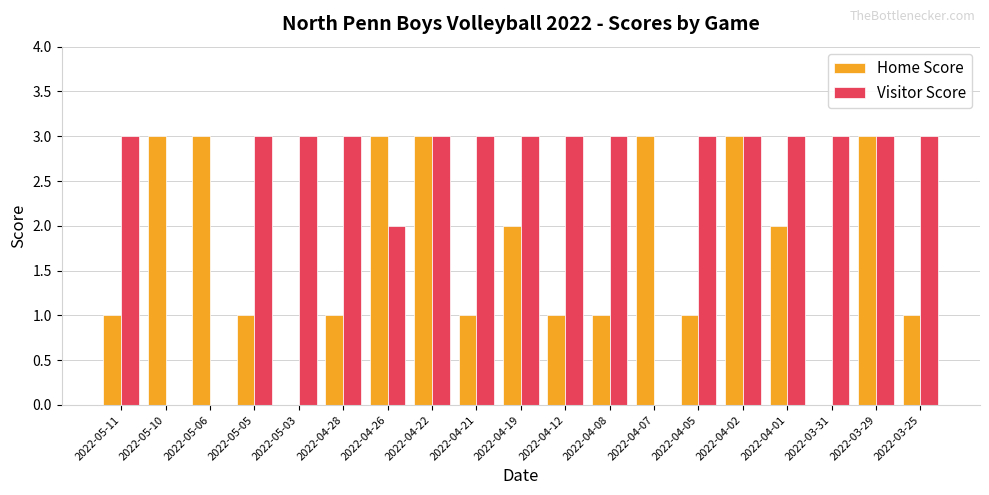

The Visitor Score series shows 2 at 2022-04-28. True or false?

False